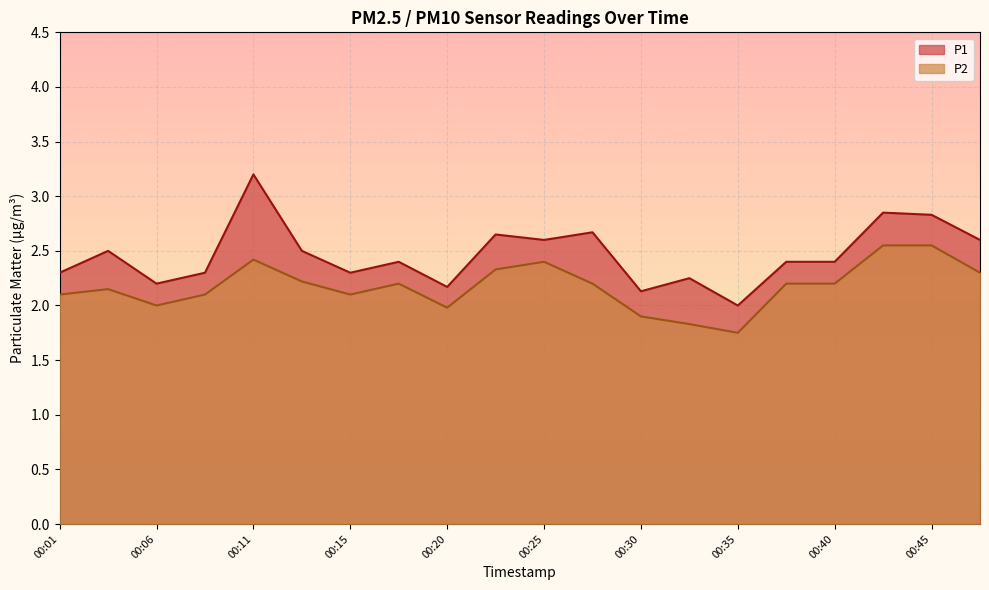

Between 00:18 and 00:23, which series saw the biggest shift?

P1